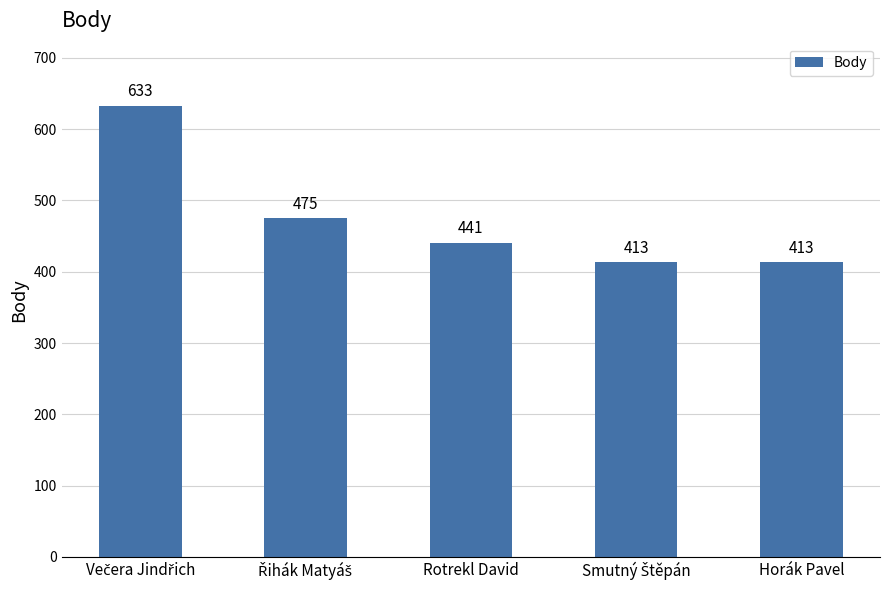

Reading left to right, extract all data points from this chart.

633	475	441	413	413